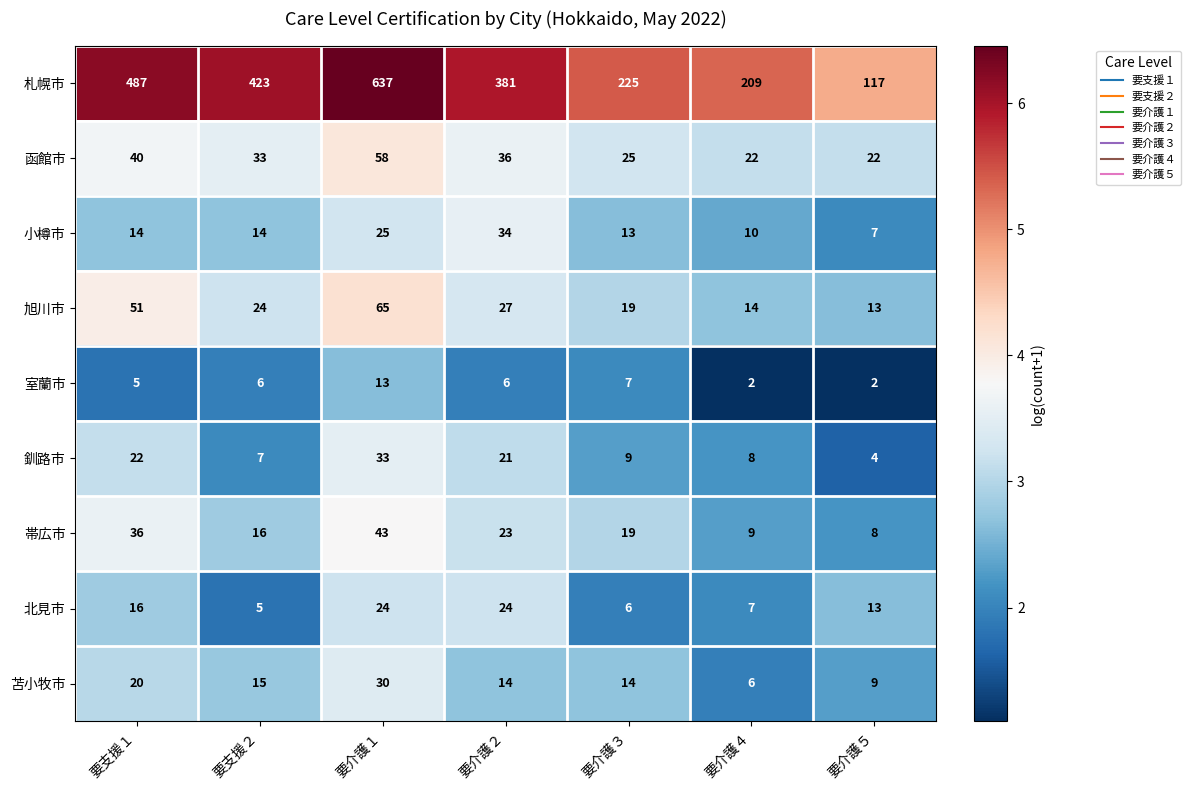

What is the maximum value shown in the chart?

637